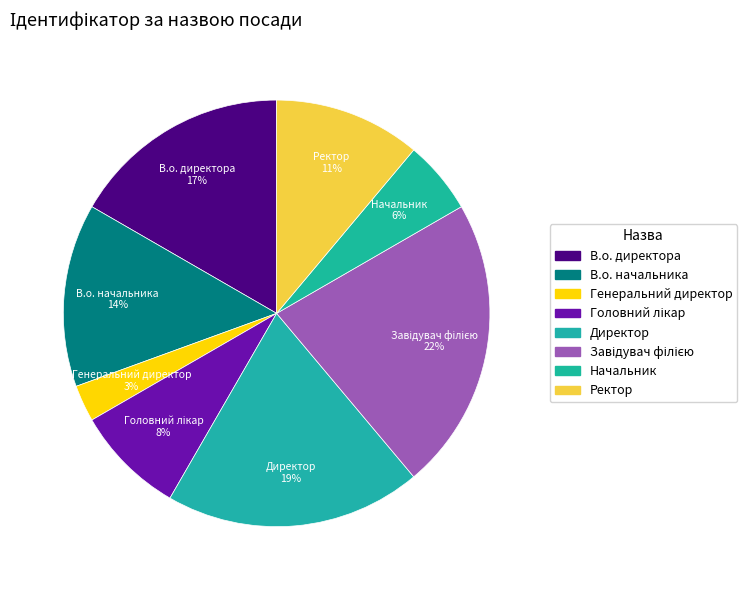

How many slices are in this pie chart?

8